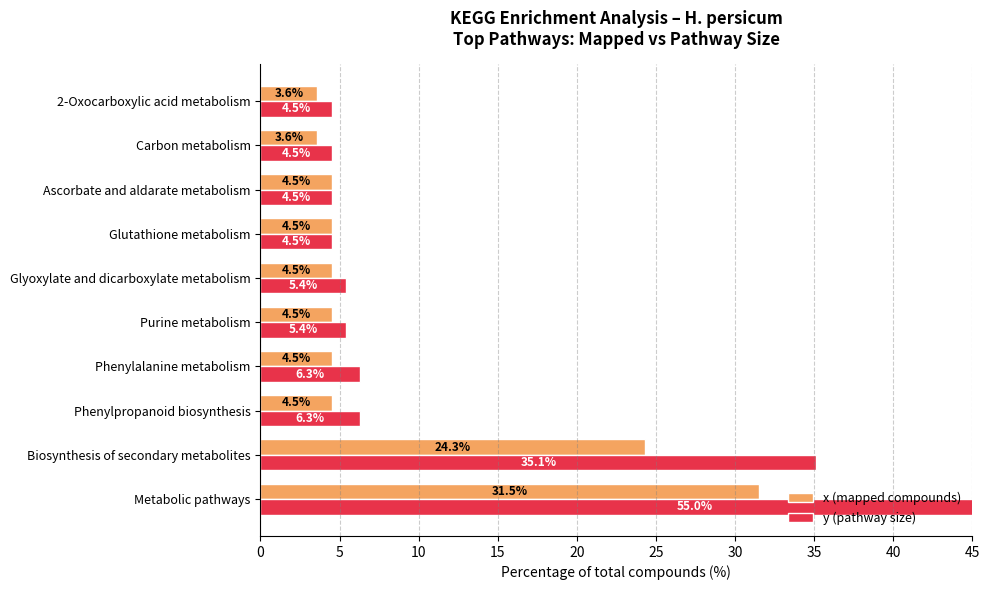

The y (pathway size) series shows 55.0 at Metabolic pathways. True or false?

True